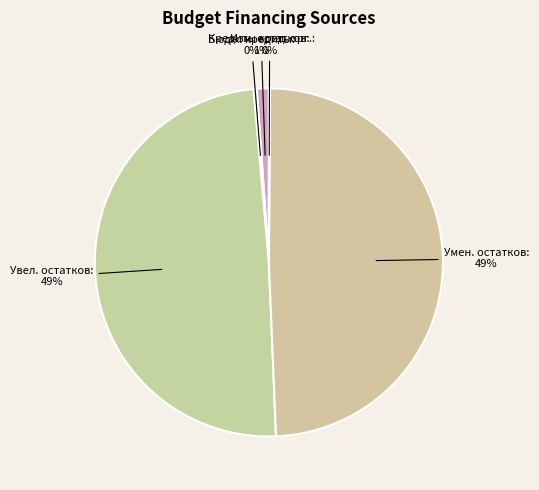

Is it true that Увел. остатков is 42% of the pie?

False